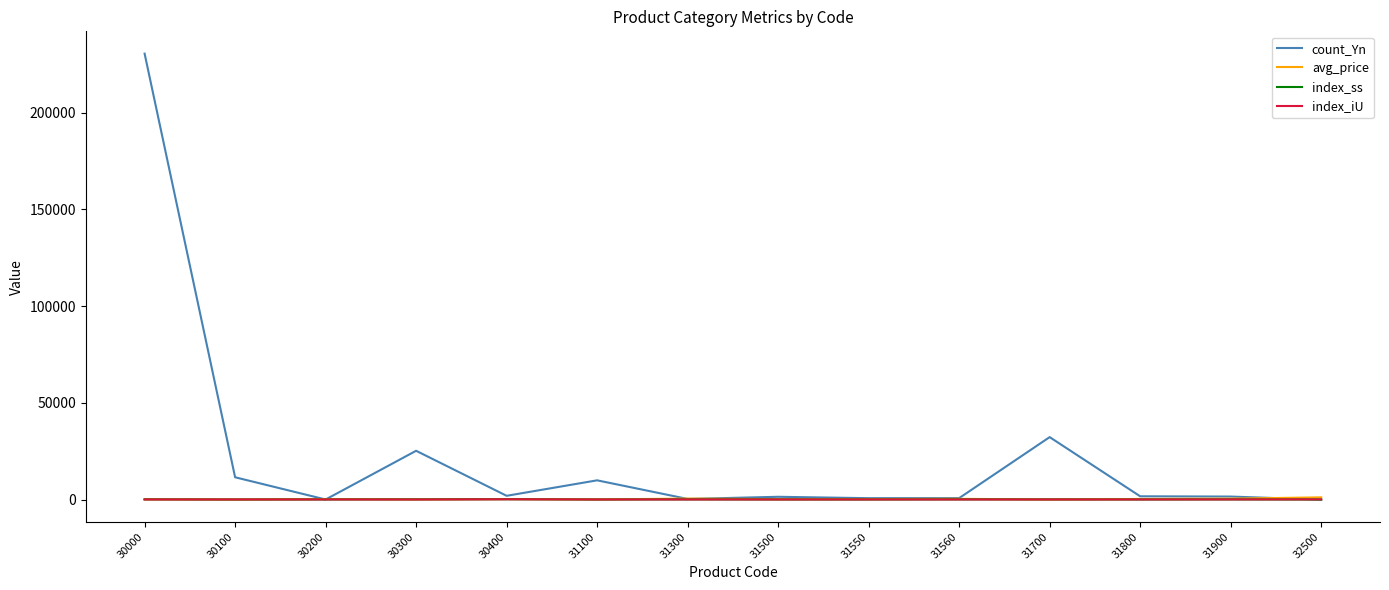

Which series has the largest range (max minus min)?

count_Yn